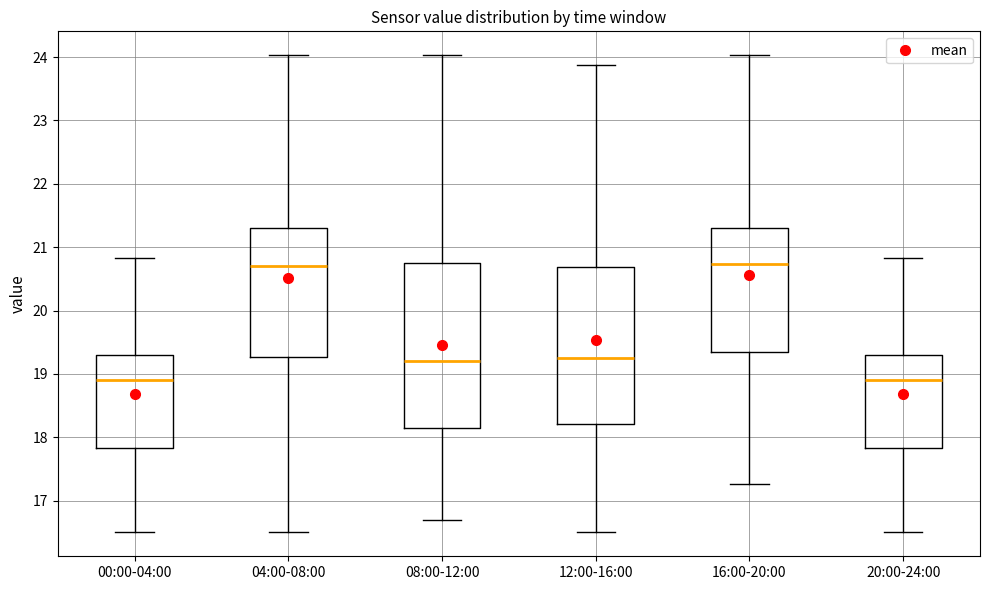

Which box is the tallest, from its lower edge to its upper edge?

08:00-12:00